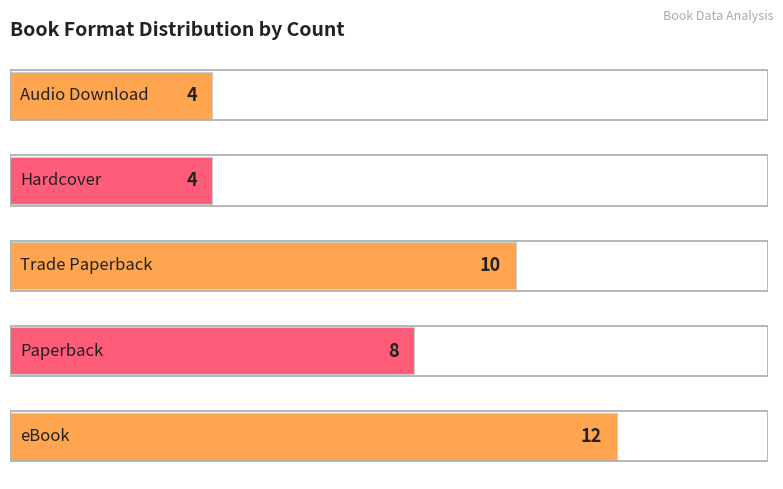

What is the difference between the second highest and minimum values?

6